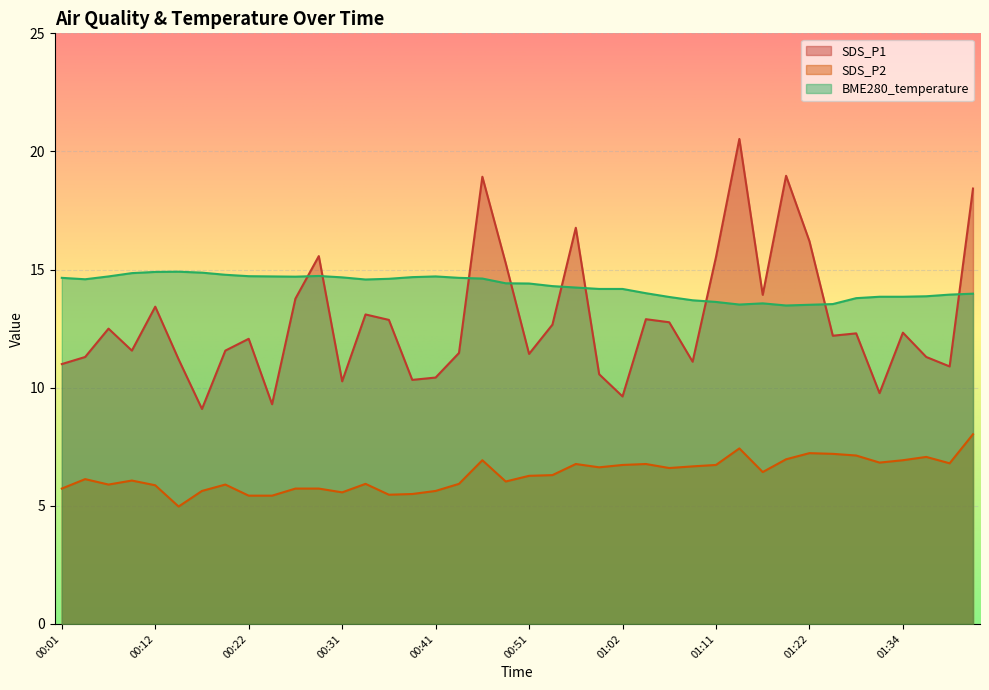

What is the label of the 34th point from the left?

01:24